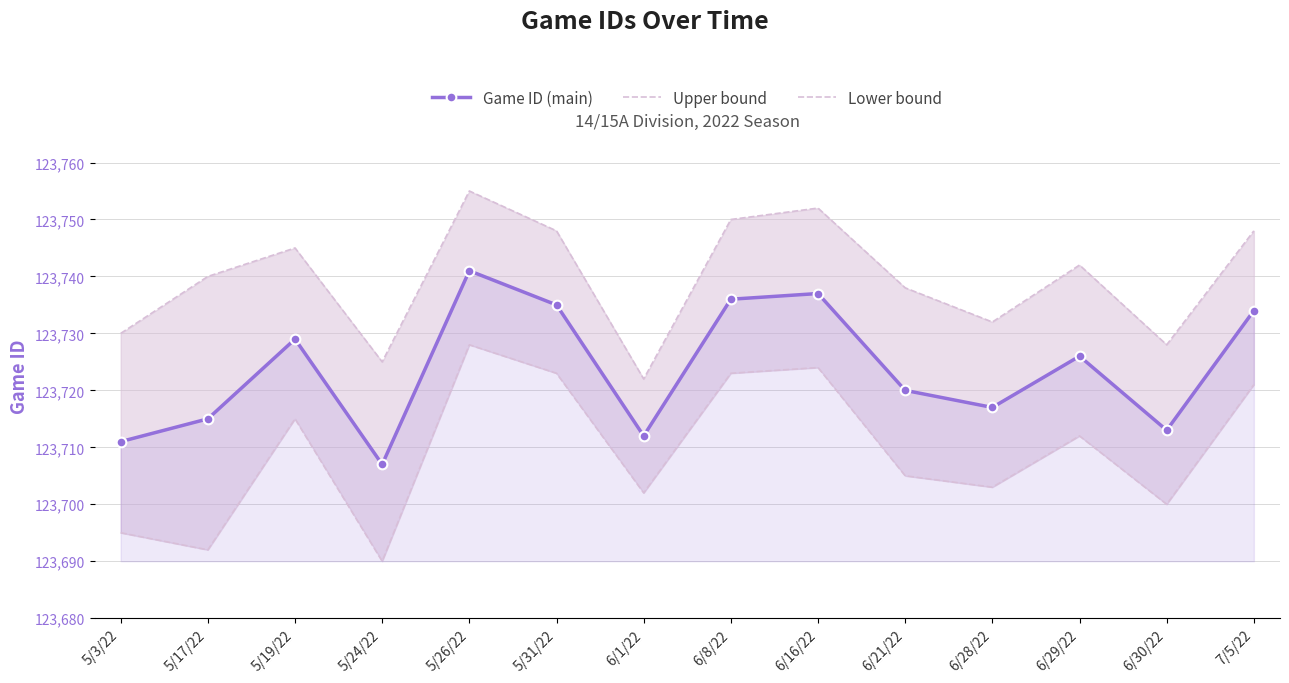

What is the label of the 6th point from the left?

5/31/22